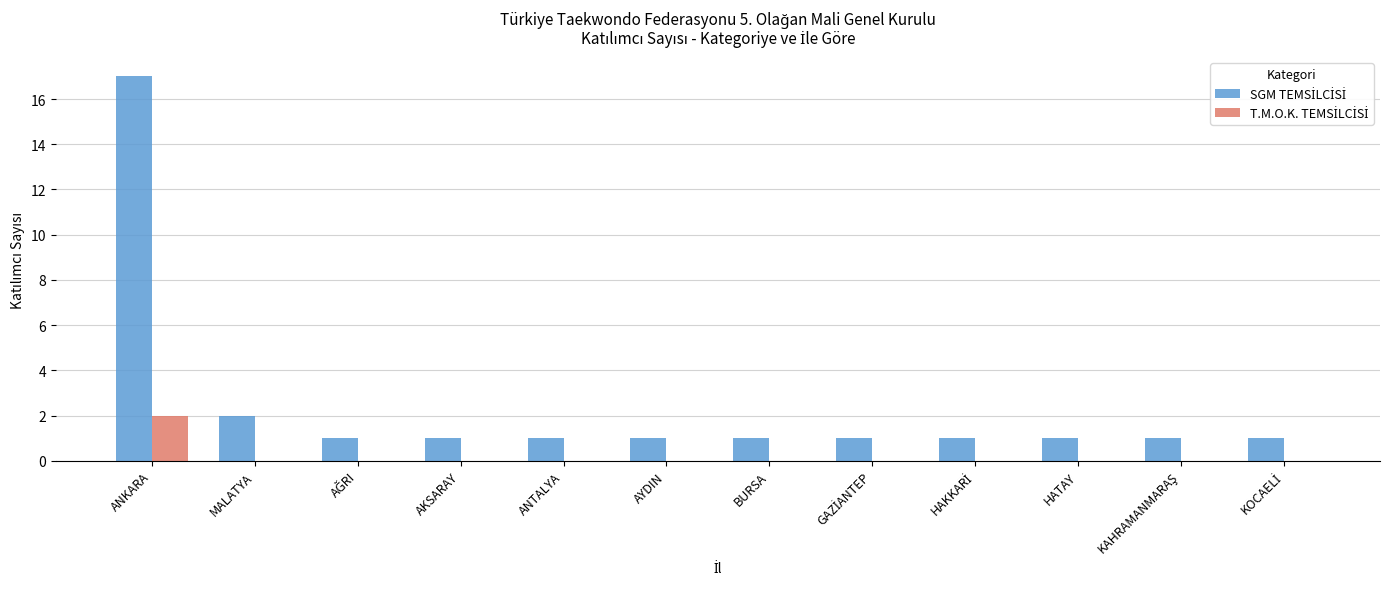

How many groups of bars are there?

12